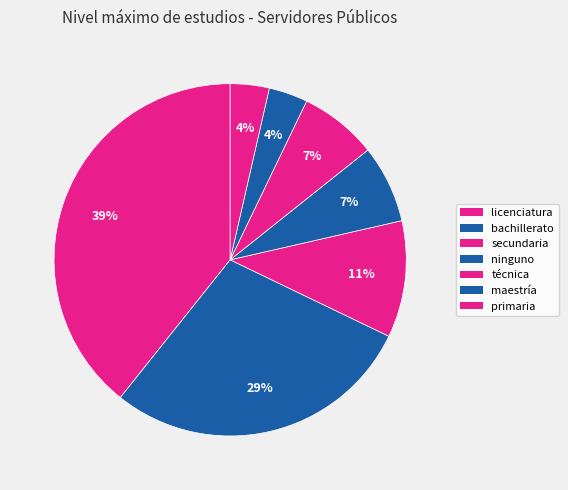

Which slice is the smallest?

maestría